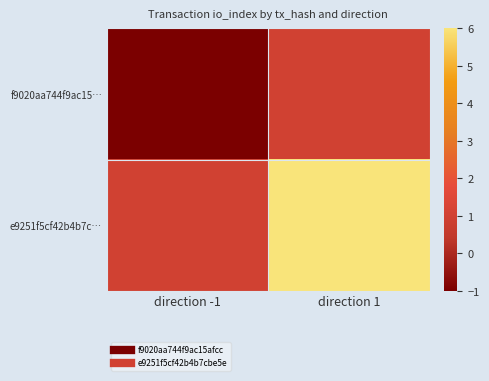

What is the minimum value shown in the chart?

-1